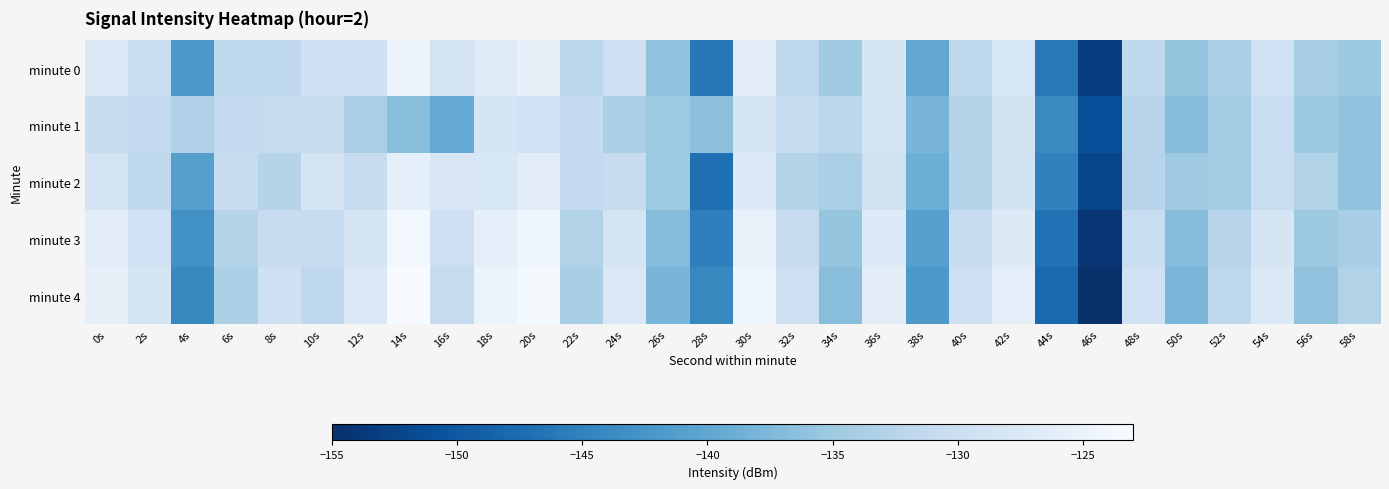

What is the difference between the highest and lowest values at 36s?

3.0